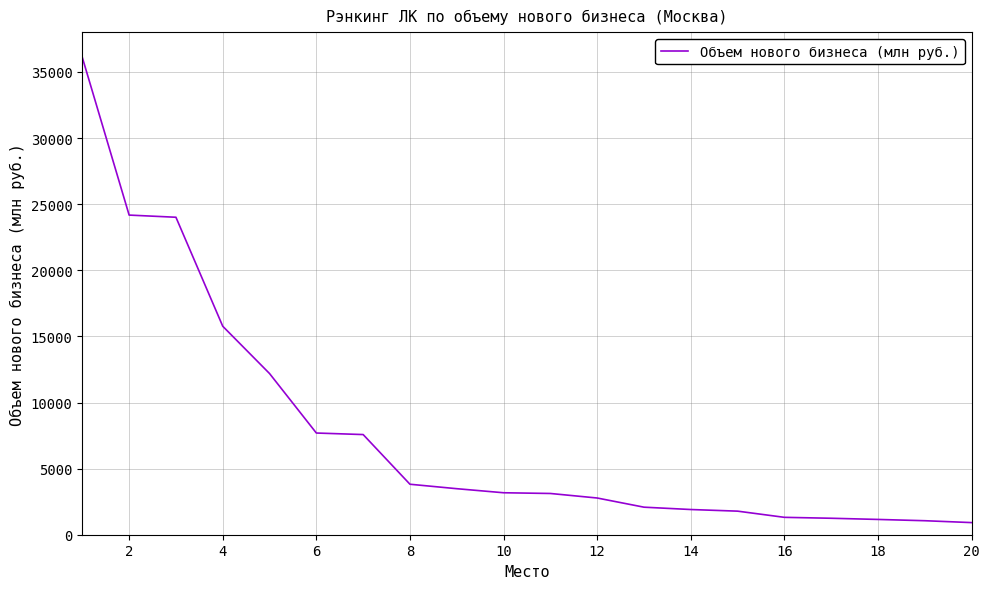

What is the greatest value displayed?

36094.4